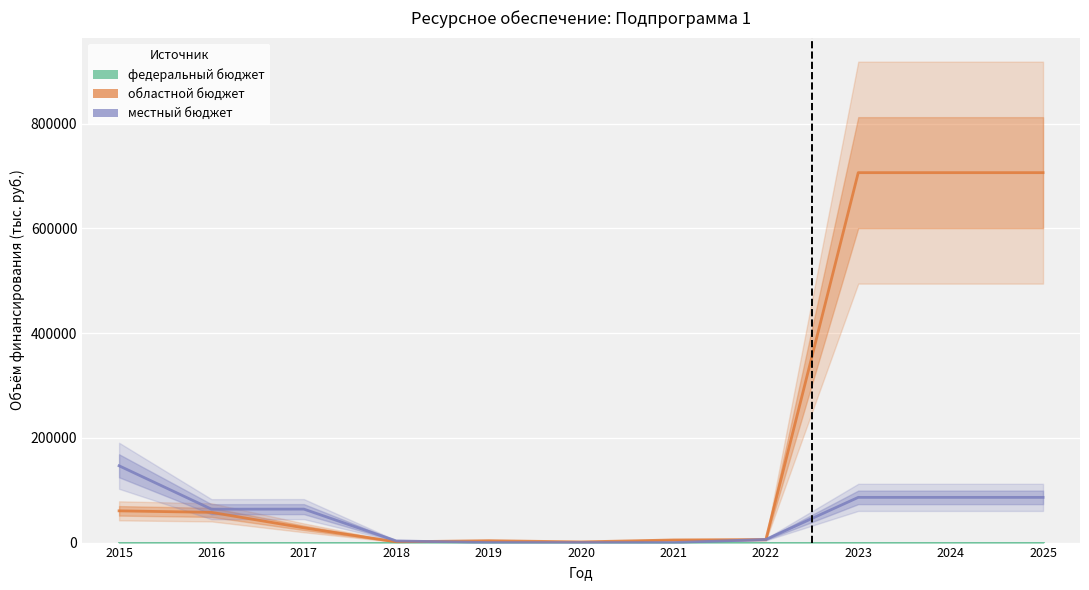

Reading left to right, list all the values displayed in this chart.

федеральный бюджет: 0.0	0.0	0.0	0.0	0.0	0.0	0.0	0.0	0.0	0.0	0.0
областной бюджет: 60623.6	57721.9	28177.6	1386.0	3643.2	1296.9	5010.0	5748.0	706660.4	706660.4	706660.4
местный бюджет: 146687.8	63806.4	63914.0	3176.0	36.8	17.0	50.6	5962.6	86371.3	86371.3	86371.3